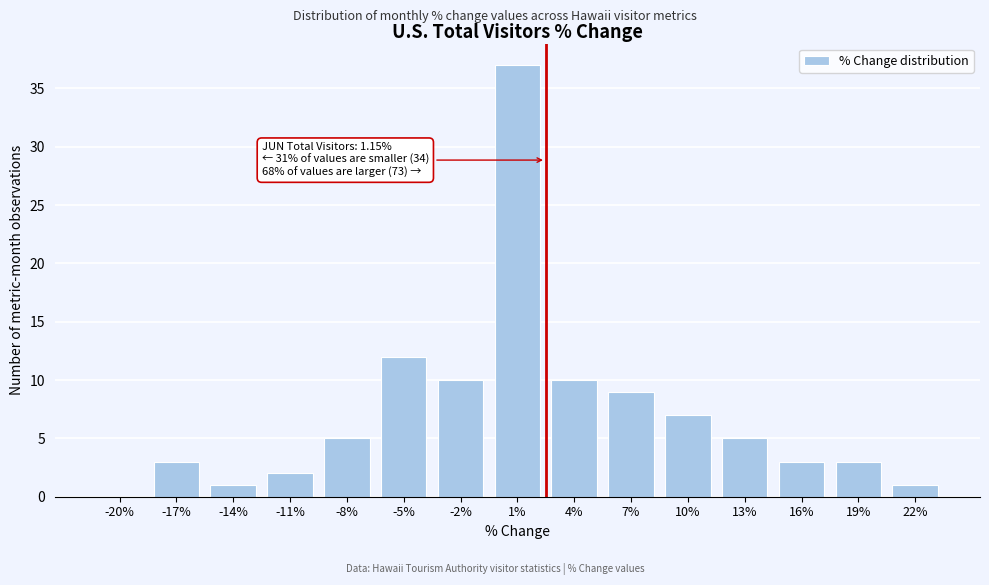

Reading left to right, list all the values displayed in this chart.

-20%=0	-17%=3	-14%=1	-11%=2	-8%=5	-5%=12	-2%=10	1%=37	4%=10	7%=9	10%=7	13%=5	16%=3	19%=3	22%=1